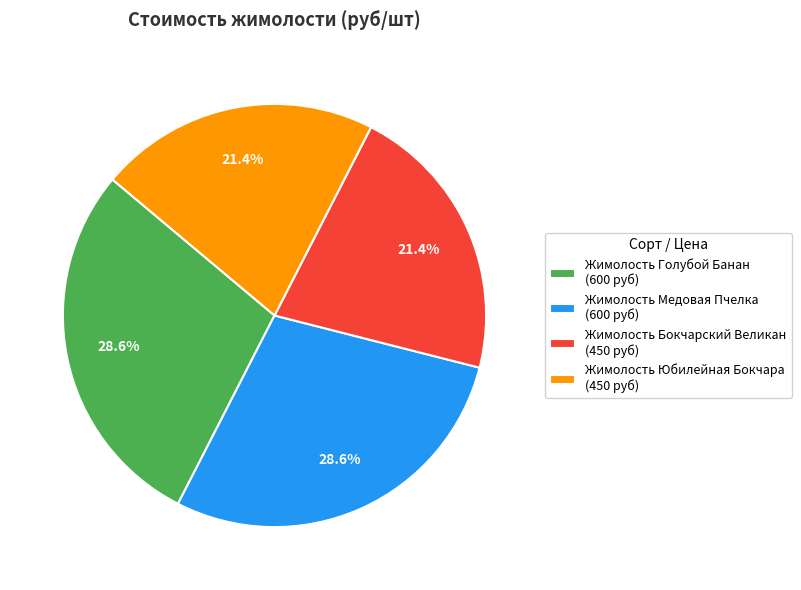

What percentage is NOT represented by Жимолость Голубой Банан (600 руб)?

71.4%